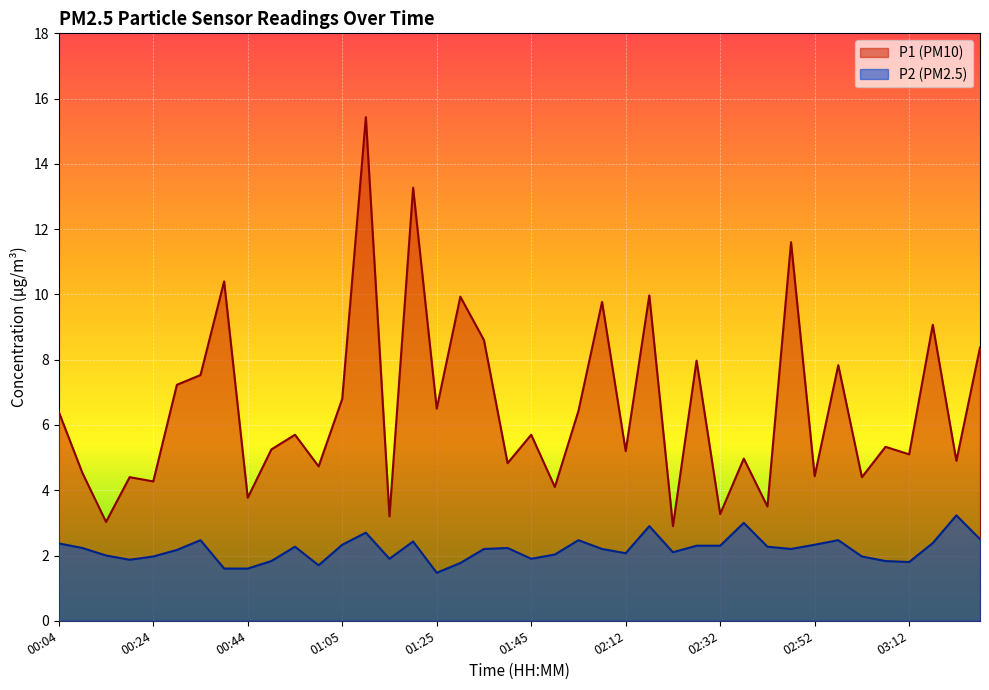

At how many categories does at least one series exceed 4?

34